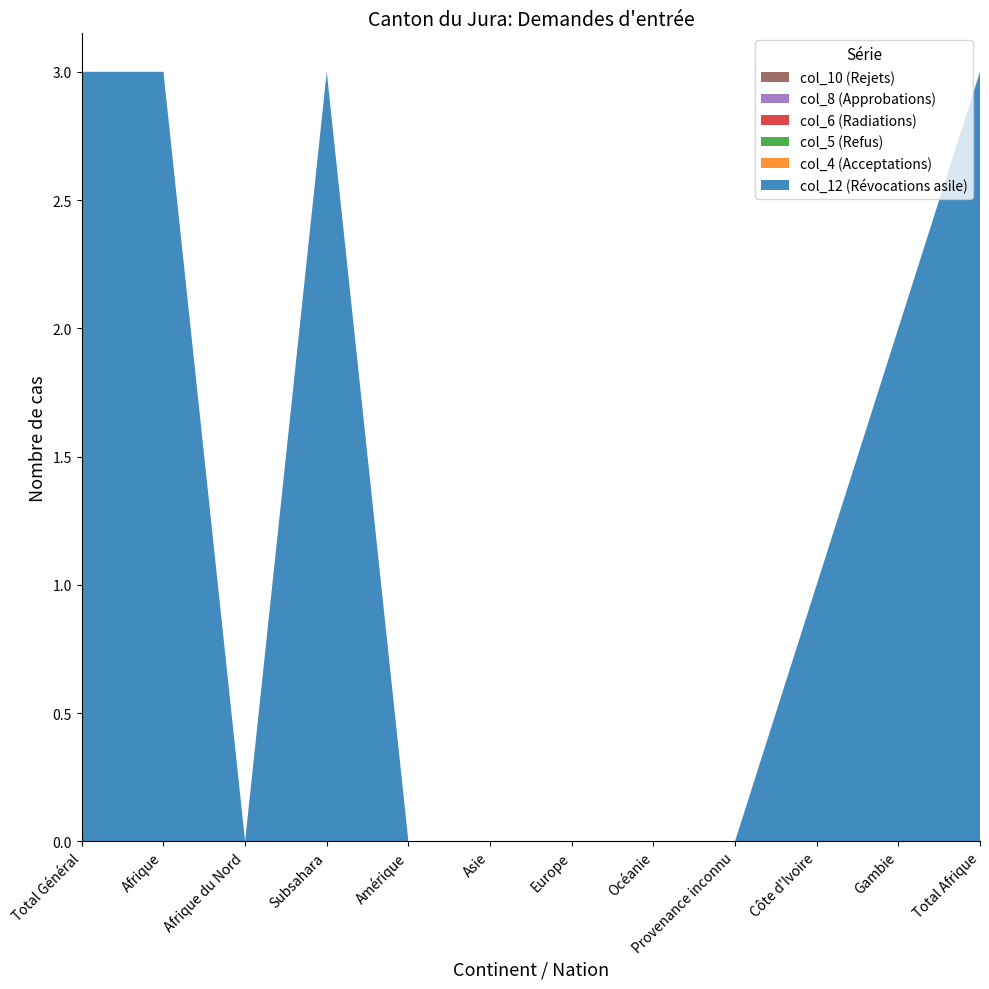

Reading left to right, transcribe all the data shown in this chart.

col_12 (Révocations asile): 3	3	0	3	0	0	0	0	0	1	2	3
col_4 (Acceptations): 0	0	0	0	0	0	0	0	0	0	0	0
col_5 (Refus): 0	0	0	0	0	0	0	0	0	0	0	0
col_6 (Radiations): 0	0	0	0	0	0	0	0	0	0	0	0
col_8 (Approbations): 0	0	0	0	0	0	0	0	0	0	0	0
col_10 (Rejets): 0	0	0	0	0	0	0	0	0	0	0	0